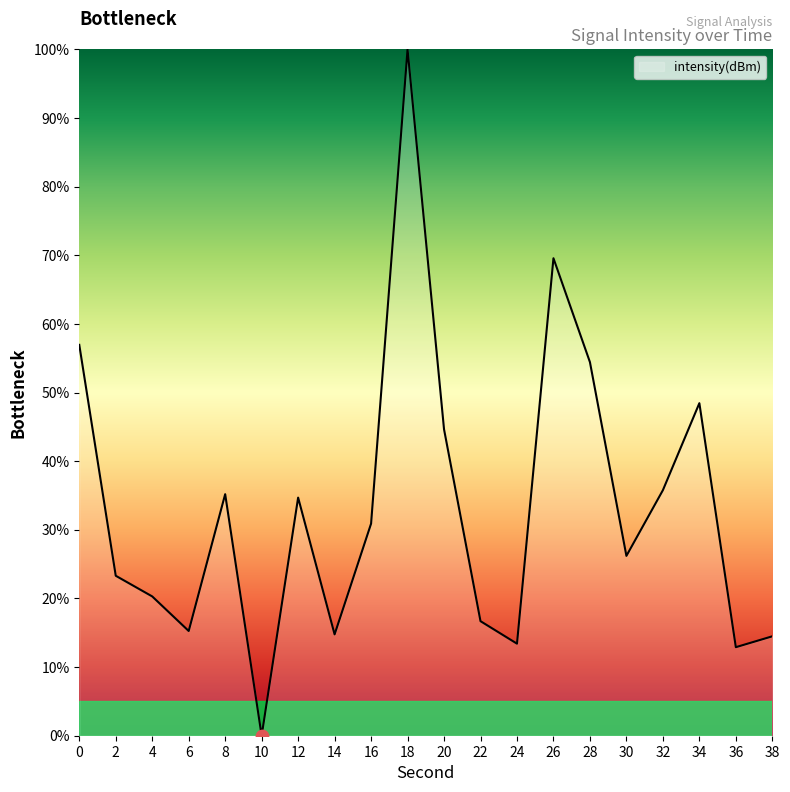

Between 38 and 10, which is larger?

38